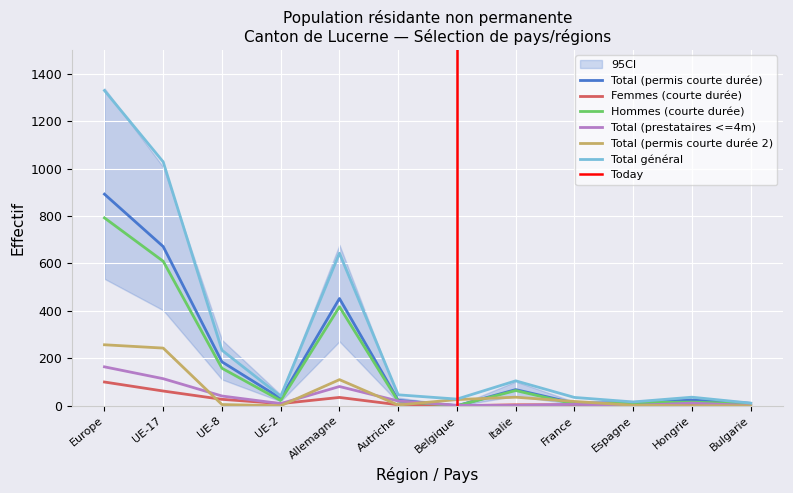

Between which two adjacent categories do Total (permis courte durée) and Total (permis courte durée 2) first intersect?

Autriche and Belgique